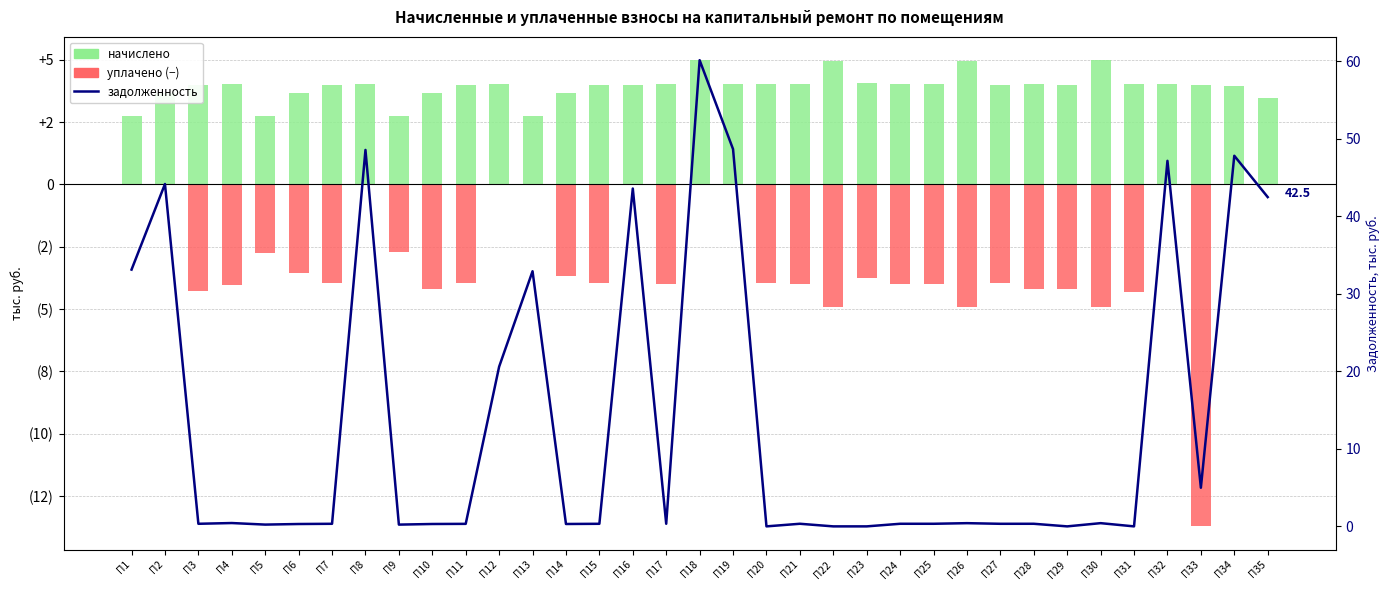

Reading left to right, list all the values displayed in this chart.

начислено: 2.7	3.7	4.0	4.0	2.8	3.7	4.0	4.0	2.7	3.7	4.0	4.0	2.7	3.7	4.0	4.0	4.0	5.0	4.0	4.0	4.0	5.0	4.1	4.0	4.0	5.0	4.0	4.0	4.0	5.0	4.0	4.0	4.0	4.0	3.5
уплачено (−): 0.0	0.0	-4.3	-4.0	-2.7	-3.6	-4.0	0.0	-2.7	-4.2	-3.9	0.0	0.0	-3.7	-4.0	0.0	-4.0	0.0	0.0	-4.0	-4.0	-4.9	-3.8	-4.0	-4.0	-4.9	-4.0	-4.2	-4.2	-4.9	-4.3	0.0	-13.7	0.0	0.0
задолженность: 33.1	44.2	0.3	0.4	0.2	0.3	0.3	48.6	0.2	0.3	0.3	20.6	32.9	0.3	0.3	43.6	0.3	60.2	48.7	0.0	0.3	0.0	0.0	0.3	0.3	0.4	0.3	0.3	0.0	0.4	0.0	47.2	5.0	47.8	42.5